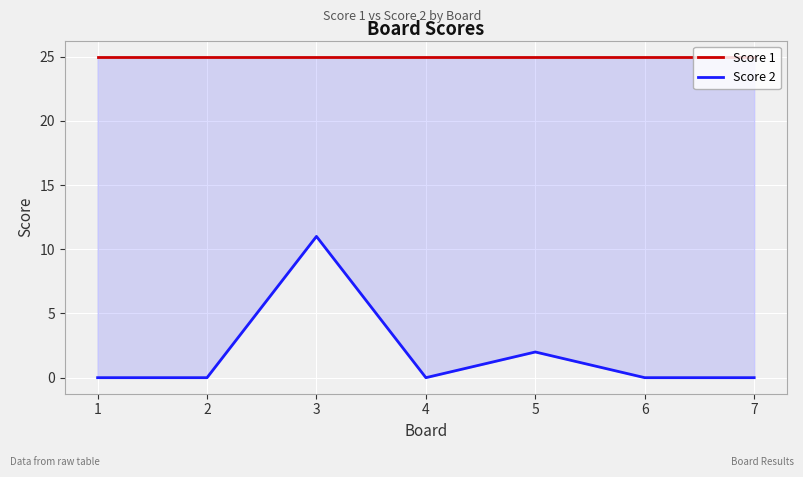

What is the greatest value displayed?

25